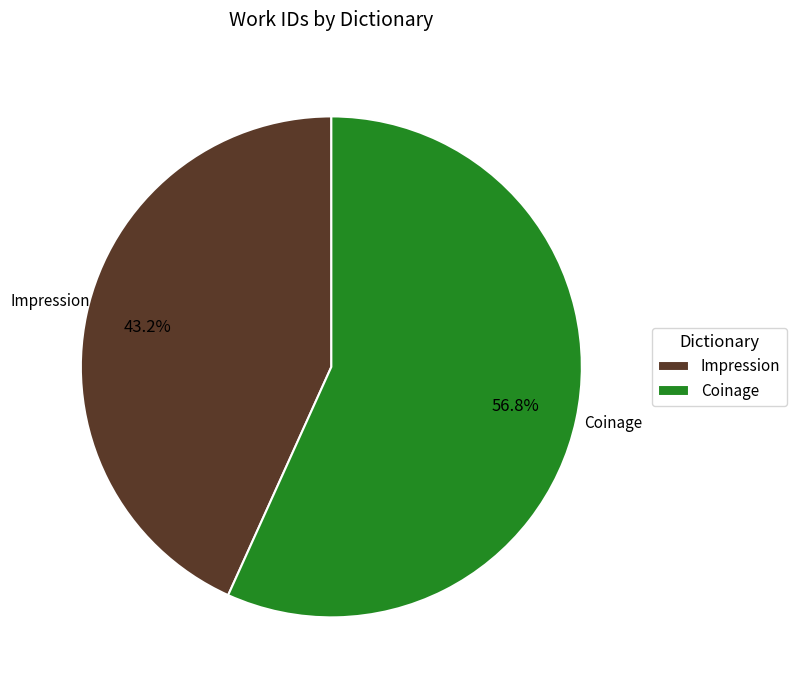

Count the number of slices in the pie.

2